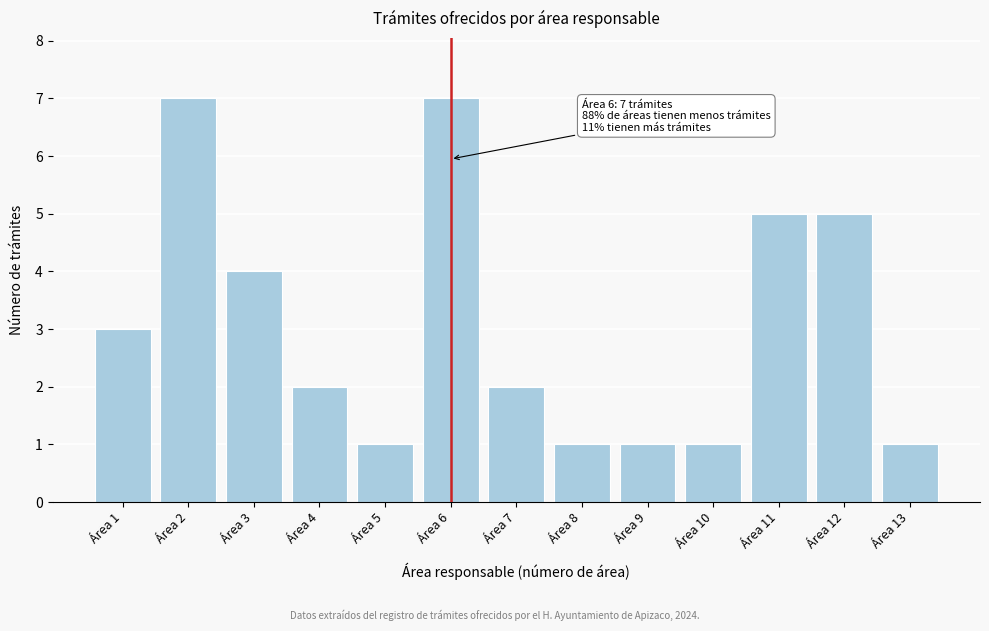

Reading right to left, list all the values displayed in this chart.

1	5	5	1	1	1	2	7	1	2	4	7	3